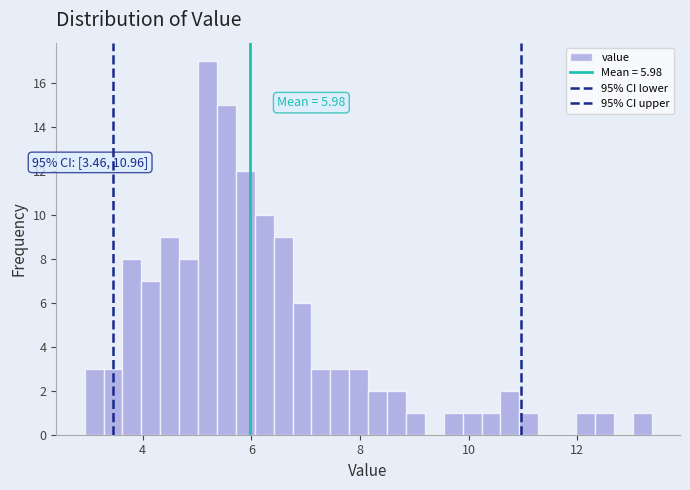

Around what value on the x-axis is the tallest bar? Give the approximate position of its centre, as read against the axis.

5.2